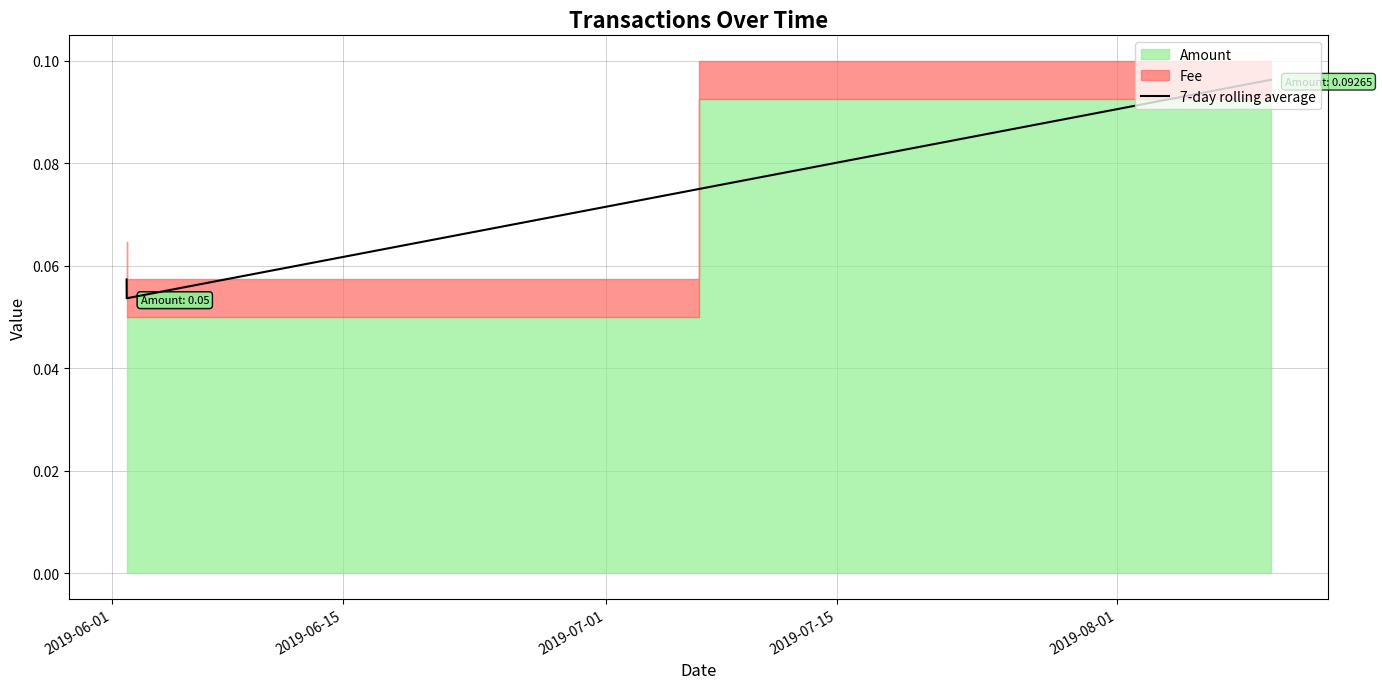

How many 7-day rolling average values are between 0 and 1?

3